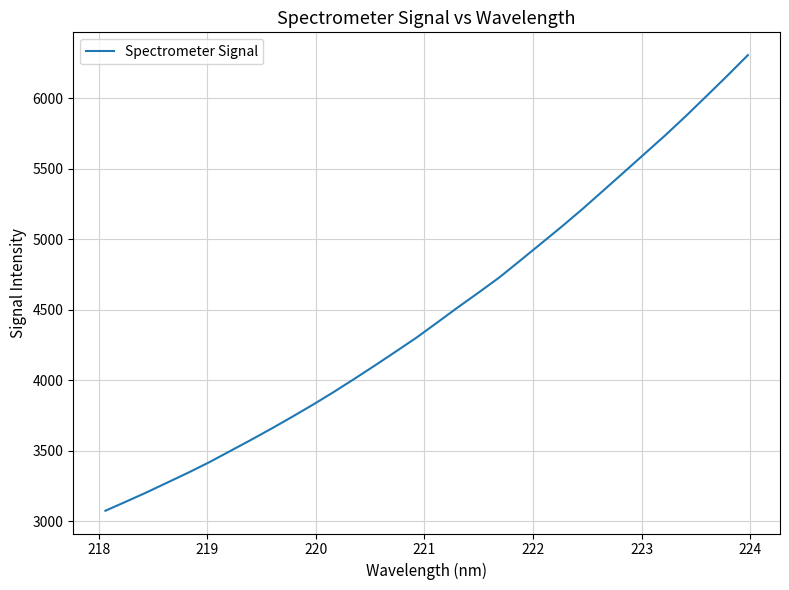

What is the minimum value shown in the chart?

3074.3